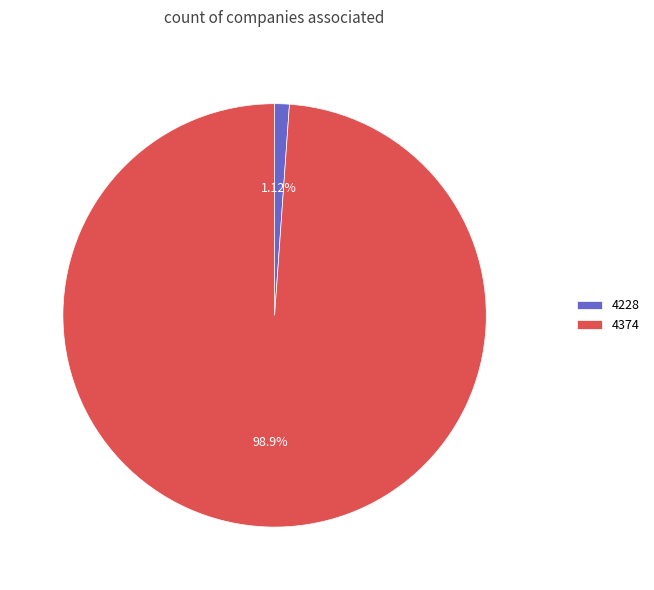

Combined, what portion of the pie is 4228 and 4374?

100.0%